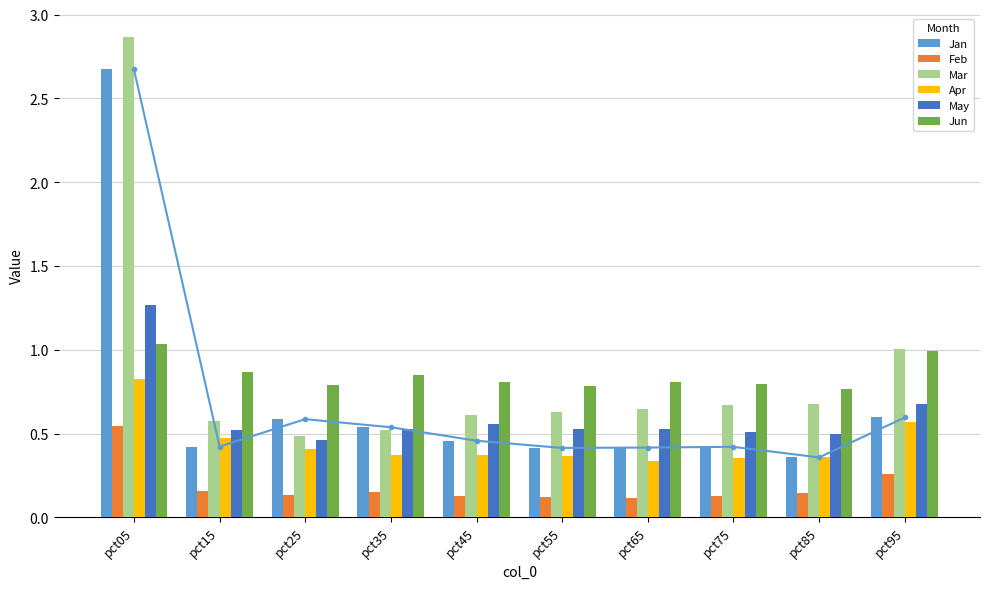

Is the value of May at pct15 greater than the value of Apr at pct95?

No